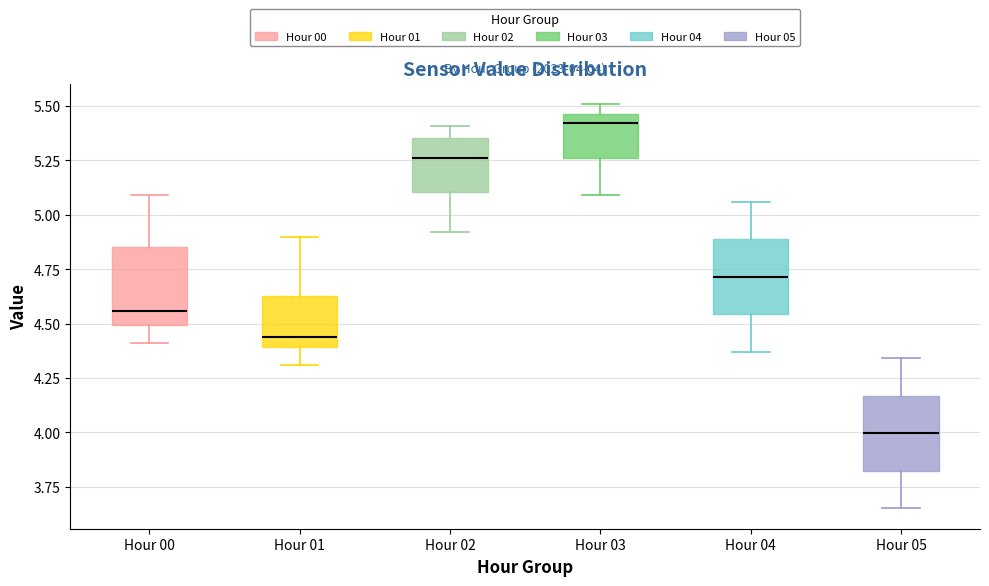

Which box has the highest median line?

Hour 03